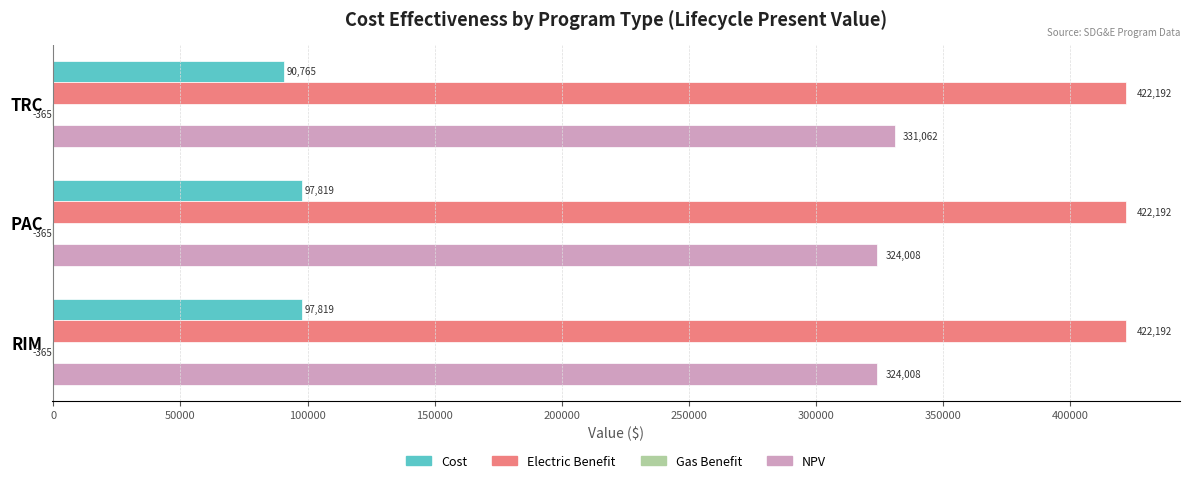

Which series has the largest total across all categories?

Electric Benefit